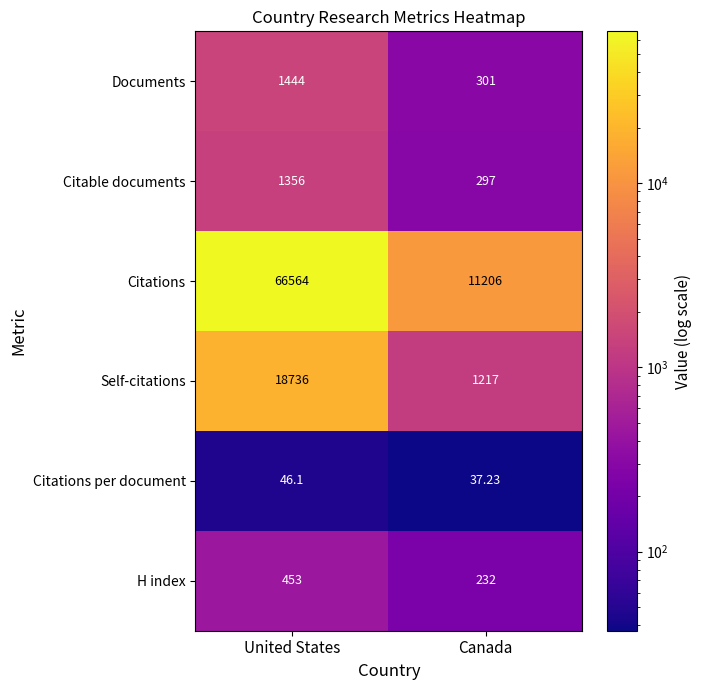

At which label does Citable documents reach its peak?

United States